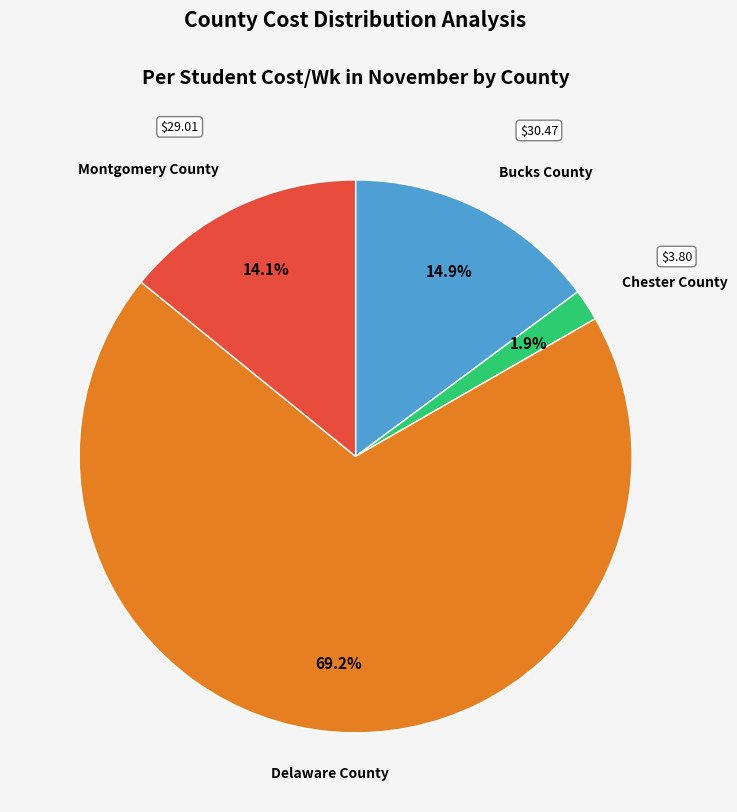

To the nearest percent, what is the difference between the Chester County and Montgomery County slice percentages?

12%